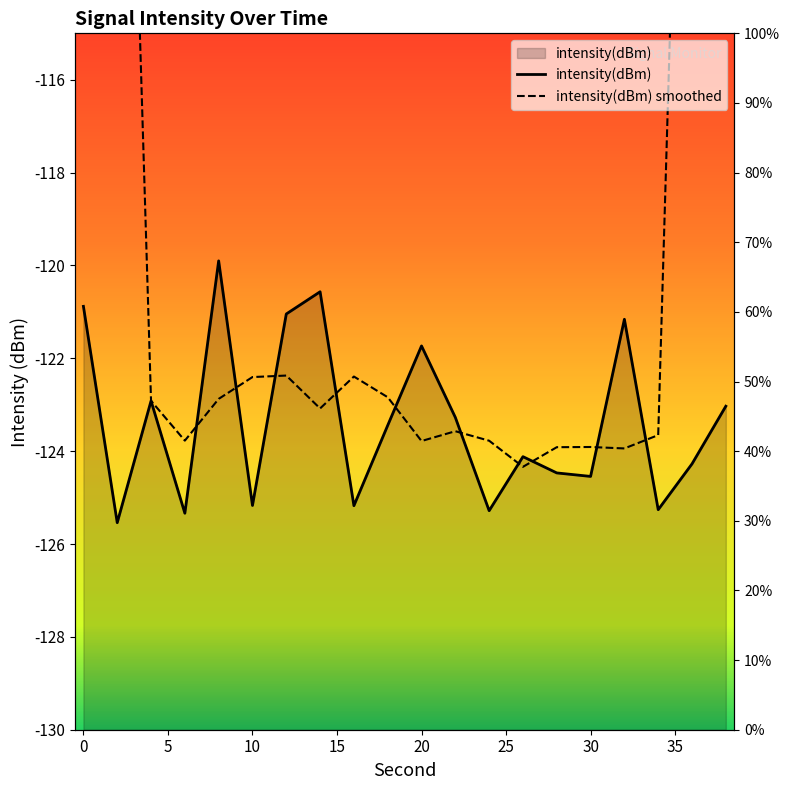

What is the value of the 5th point from the left?

-119.9